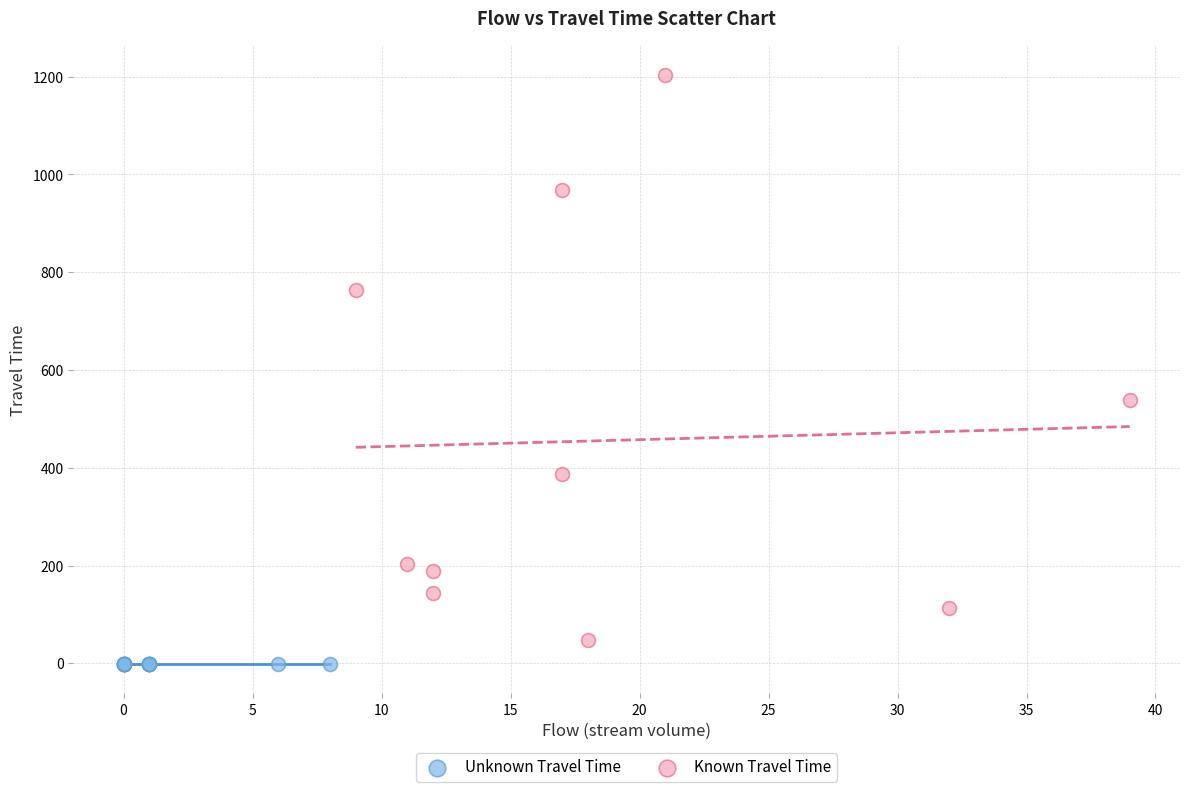

Which series contains the lowest Y value?

Unknown Travel Time